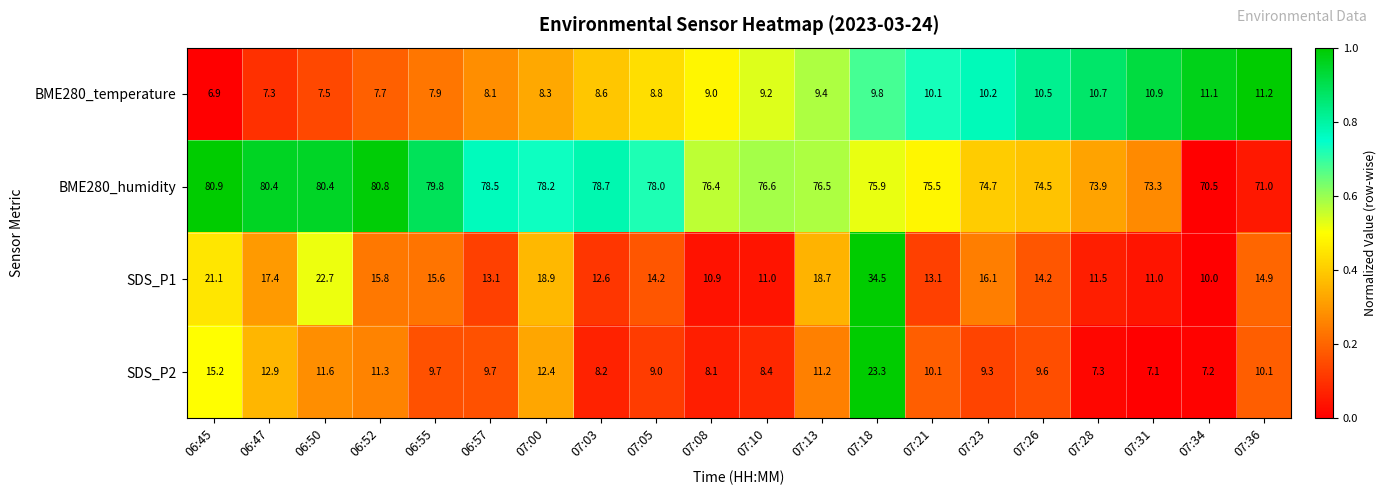

What is the sum of all SDS_P2 values?

211.7